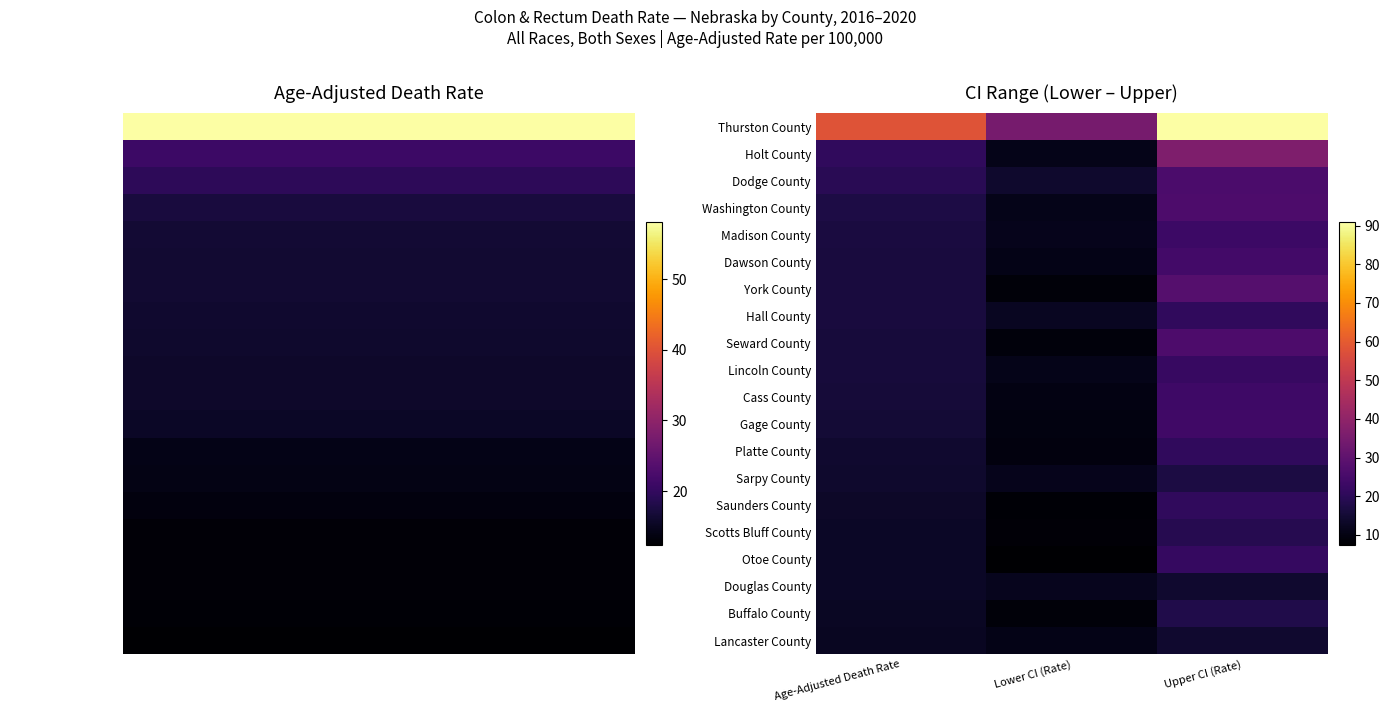

What is the total value across all series at Age-Adjusted Death Rate?

349.4